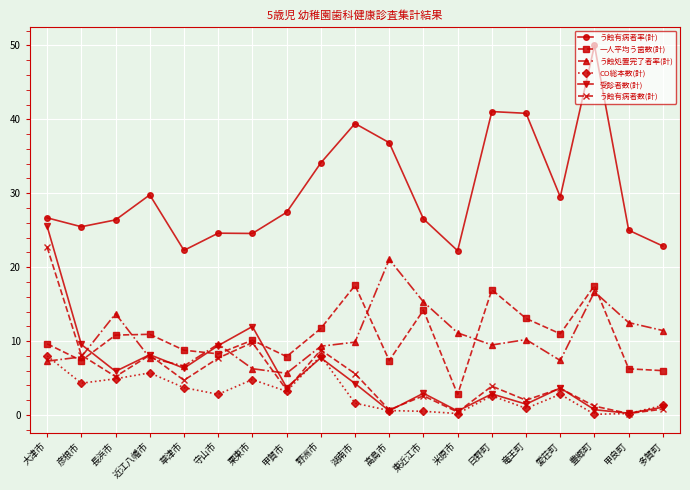

Where does the 受診者数(計) series first go above 3?

大津市